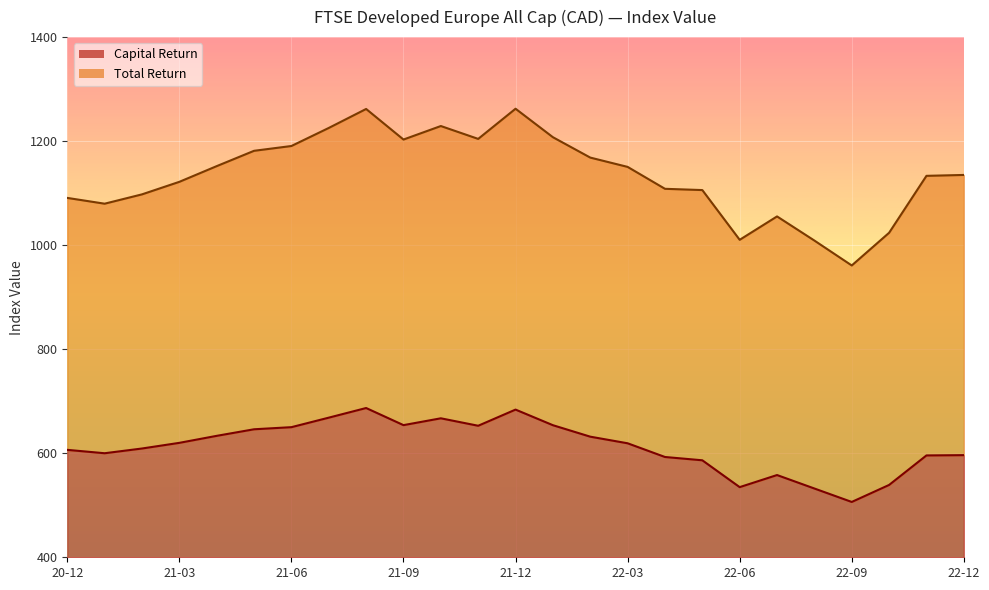

List the series in order of their peak value, highest first.

Total Return, Capital Return